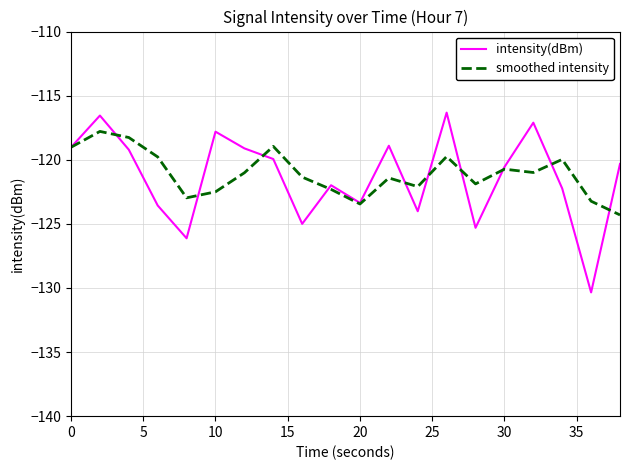

List the series in order of their peak value, highest first.

intensity(dBm), smoothed intensity